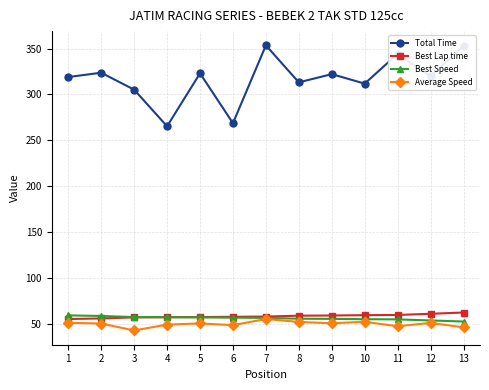

What is the minimum value for Average Speed?

42.5